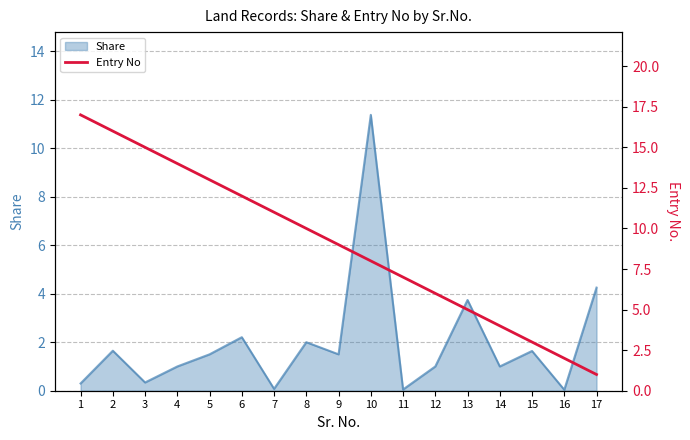

List the labels in order of value, largest first.

1, 2, 3, 4, 5, 6, 7, 8, 9, 10, 11, 12, 13, 14, 15, 16, 17